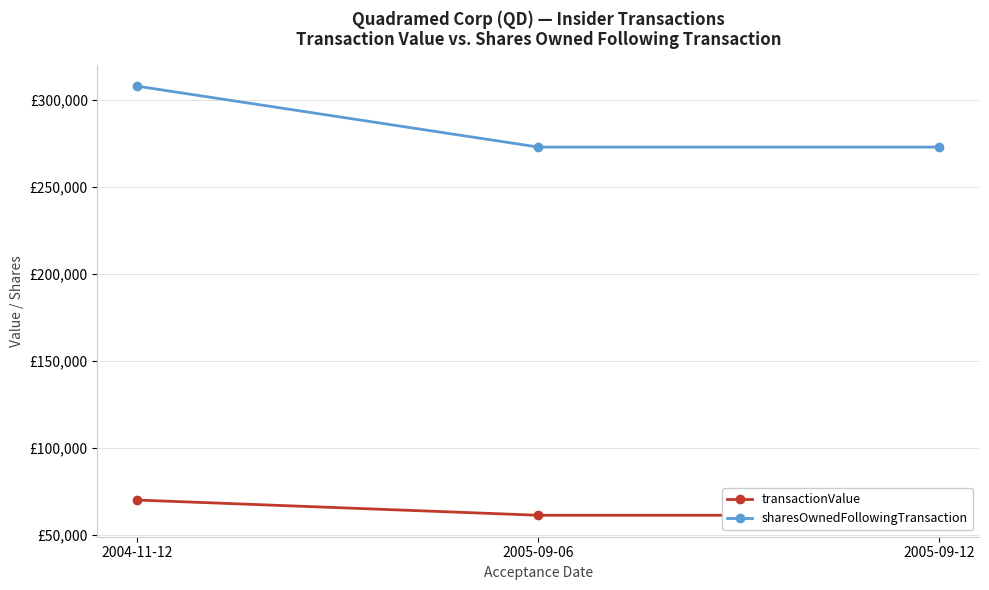

What is the value of the sharesOwnedFollowingTransaction point at the 1st from the left?

307900